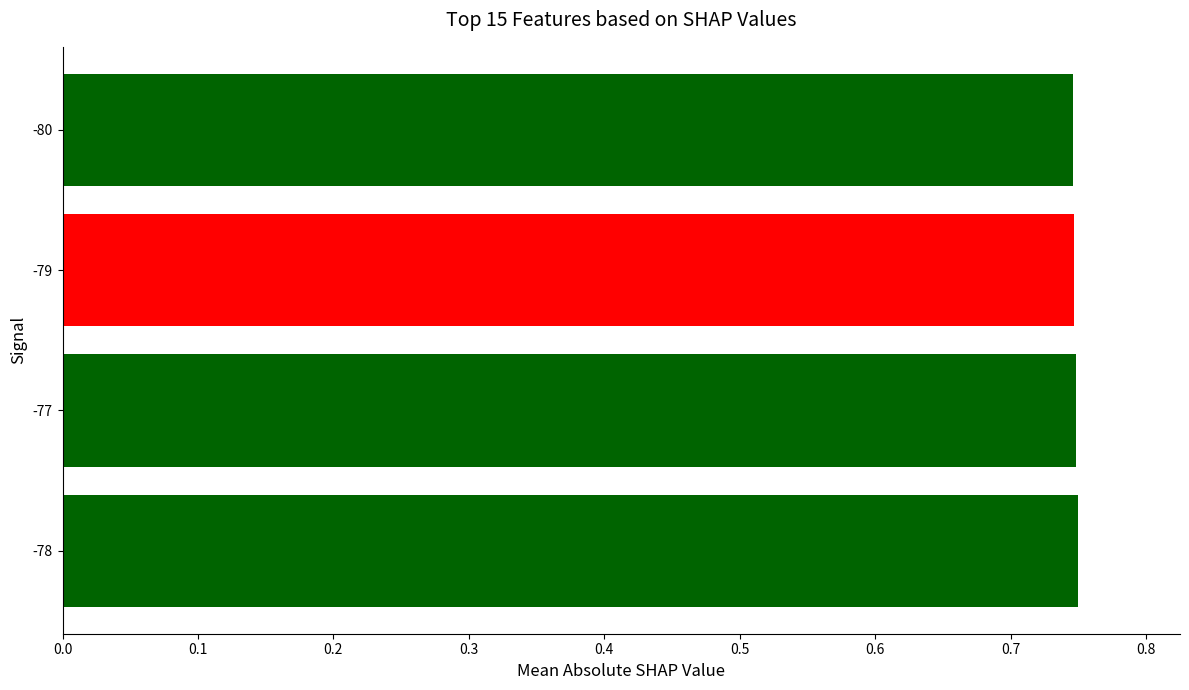

What is the sum of all values?

3.0